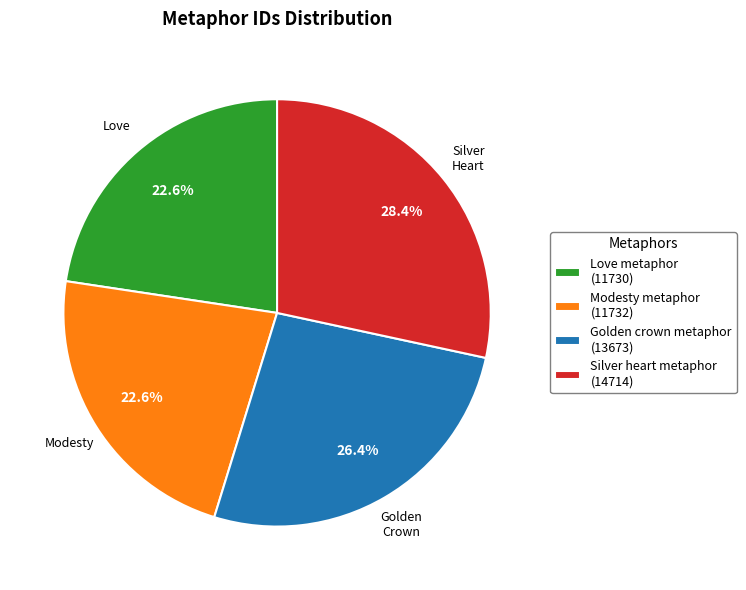

Is the sum of Silver heart metaphor (14714) and Modesty metaphor (11732) greater than half?

Yes